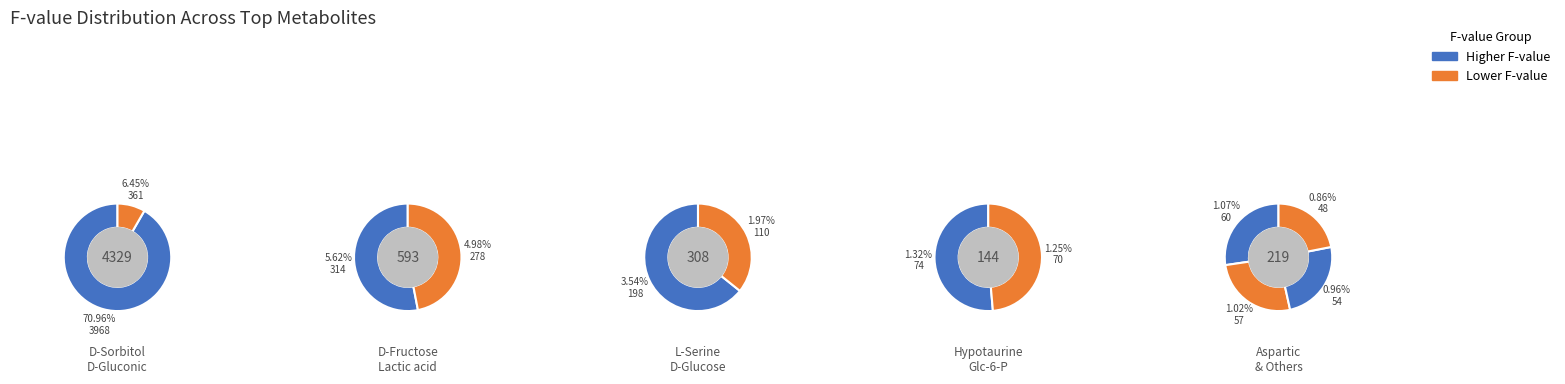

To the nearest percent, what is the average slice percentage?

8%